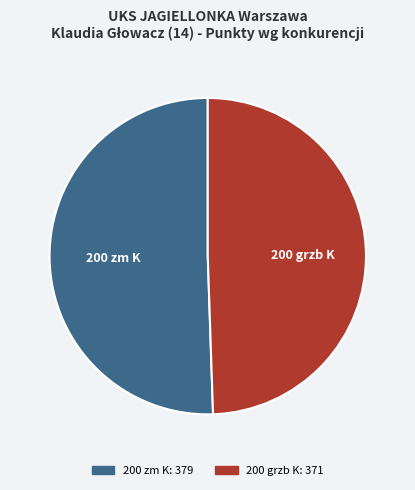

Is the sum of 200 grzb K and 200 zm K greater than half?

Yes